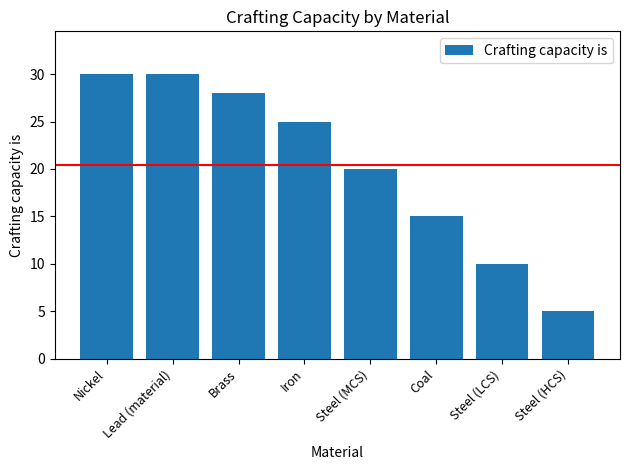

What is the value of the 2nd bar from the left?

30